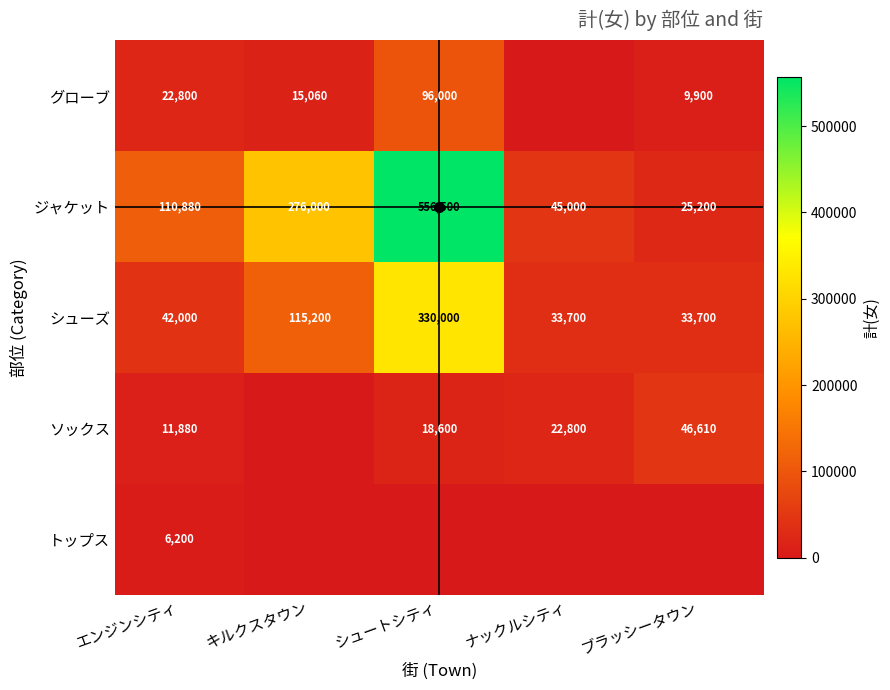

Rank the series by their maximum value, from lowest to highest.

トップス, ソックス, グローブ, シューズ, ジャケット